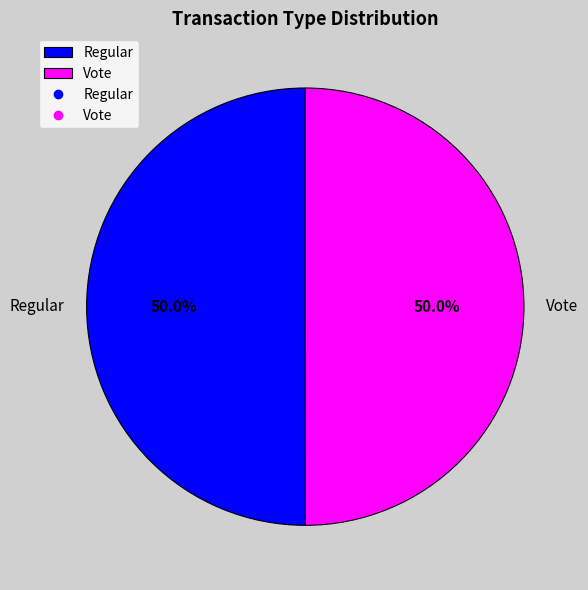

The Vote slice represents 59% of the pie. True or false?

False